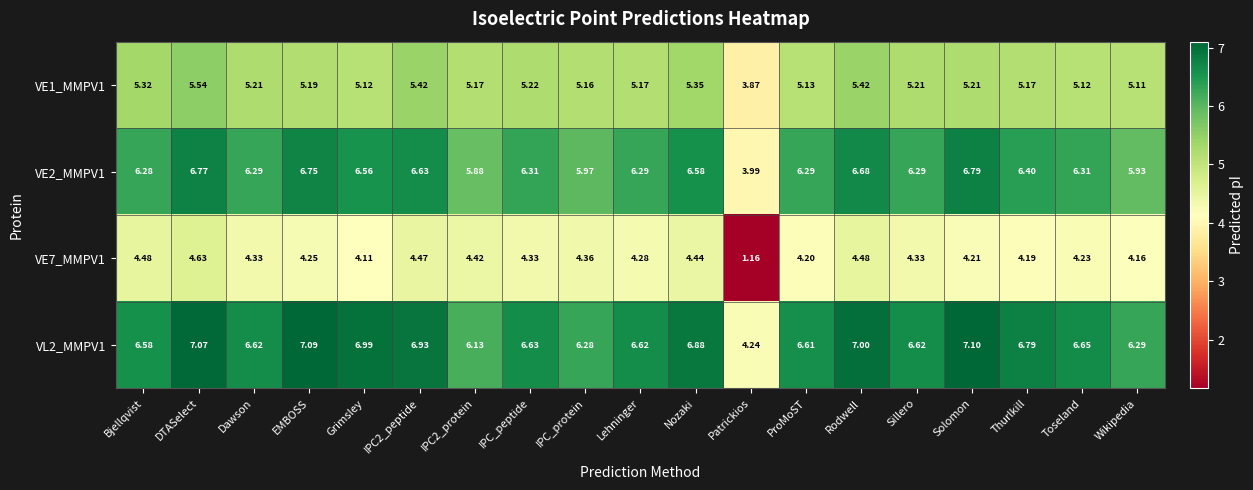

At which category is the sum across all series the highest?

DTASelect